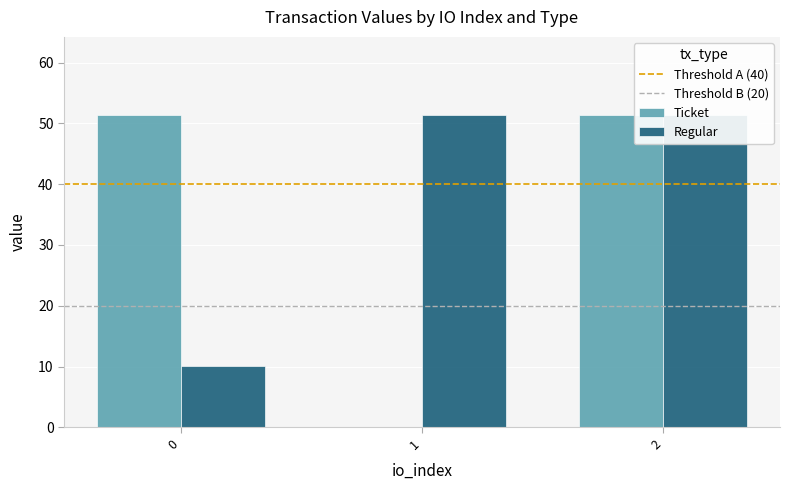

Which series has the largest total across all categories?

Regular